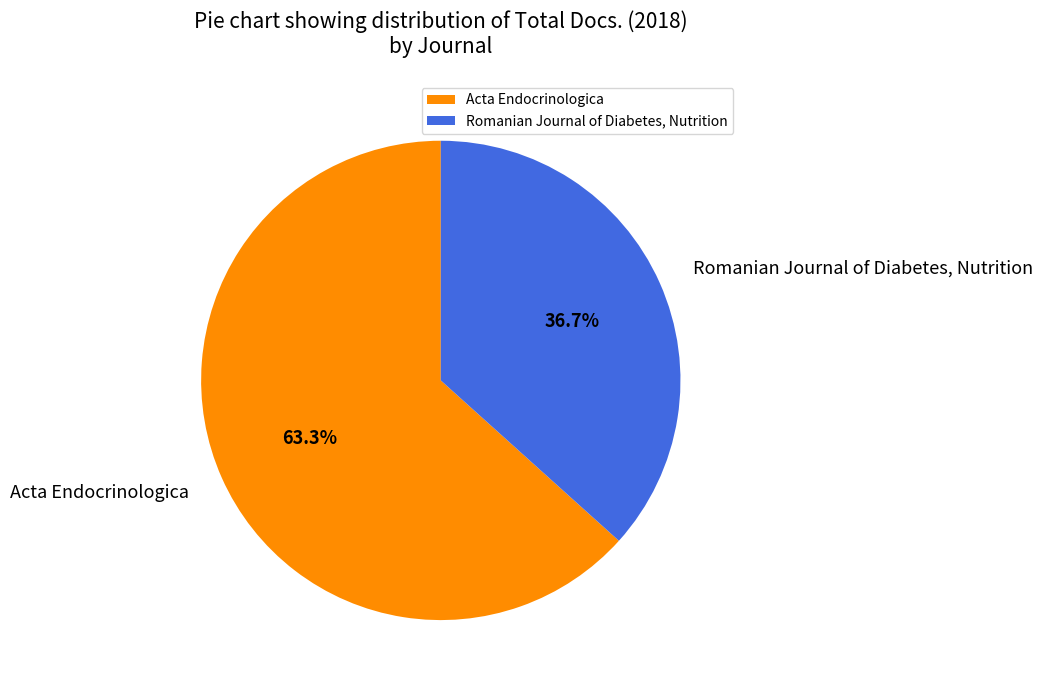

What percentage is the Acta Endocrinologica slice, to the nearest percent?

63%